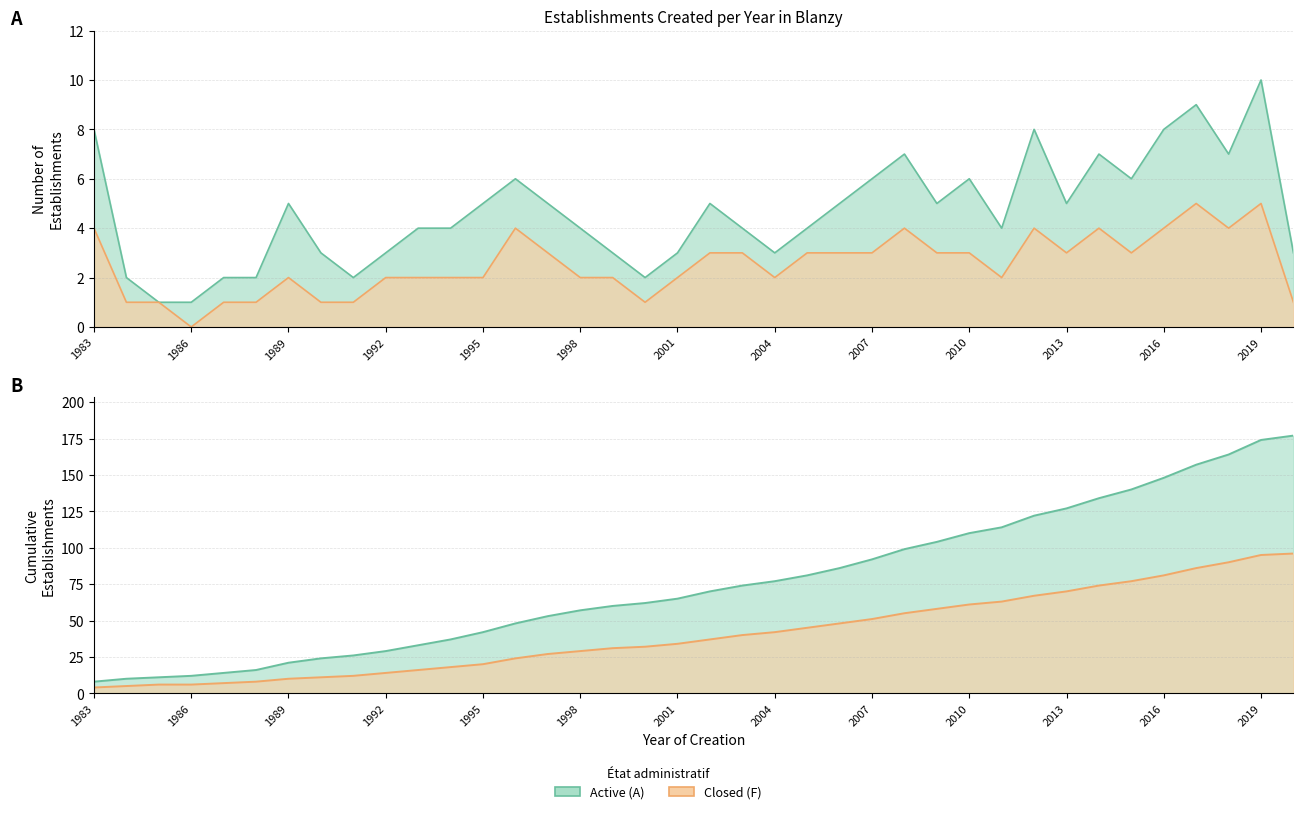

What is the value of the Active (A) point at the 25th from the left?

6